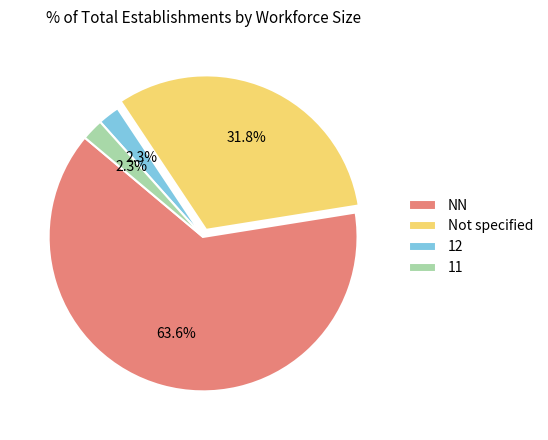

Is there any slice that represents more than half of the pie?

Yes